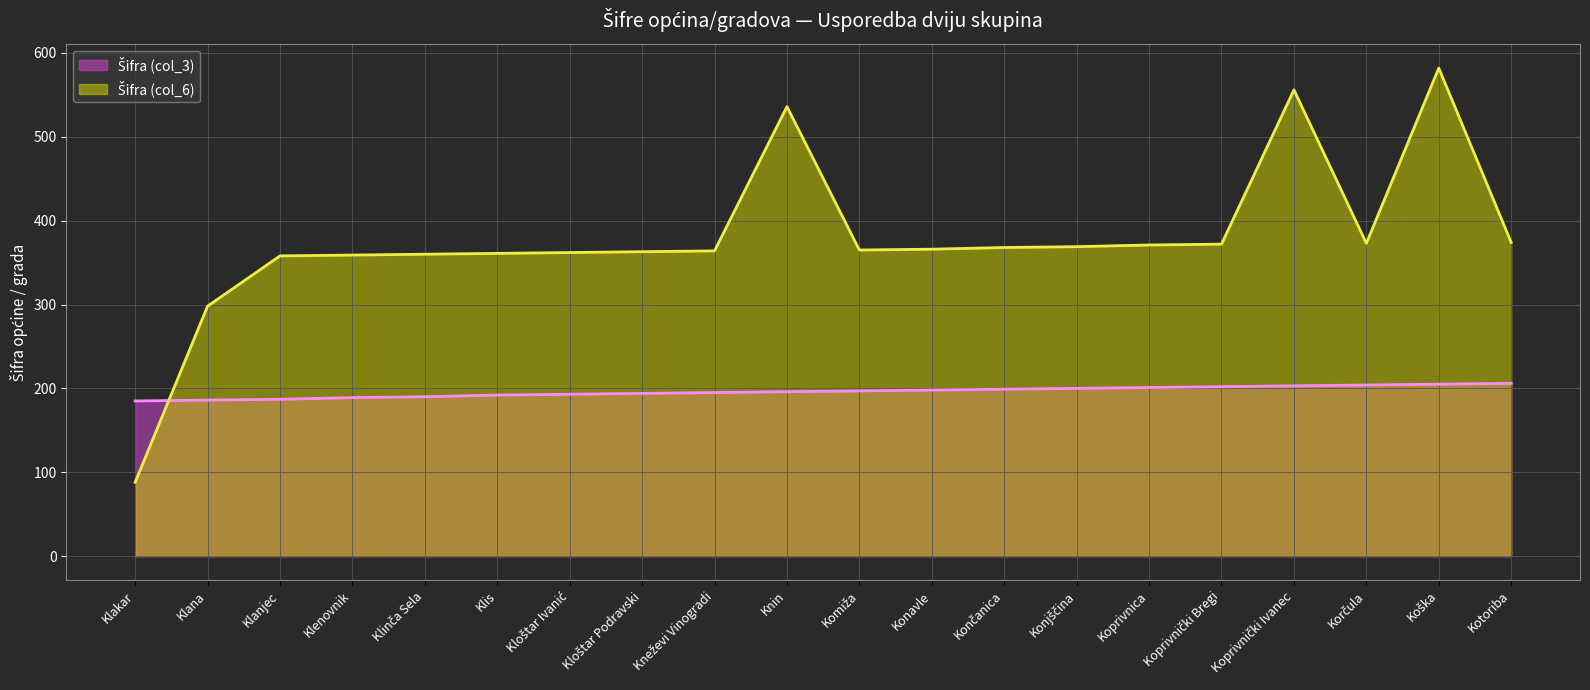

Which series has the largest total across all categories?

Šifra (col_6)